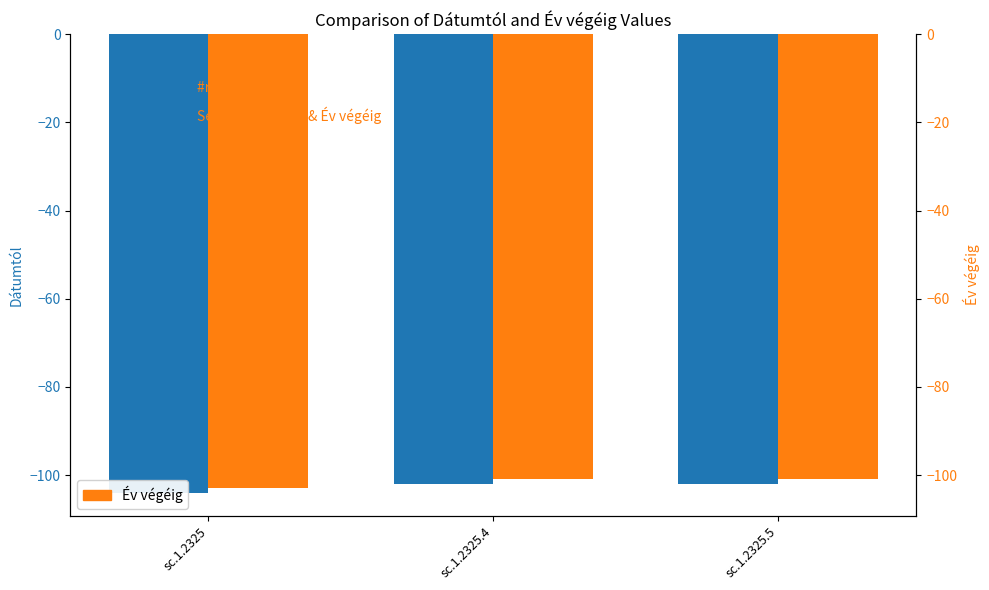

What is the label of the 3rd bar from the right?

sc.1.2325